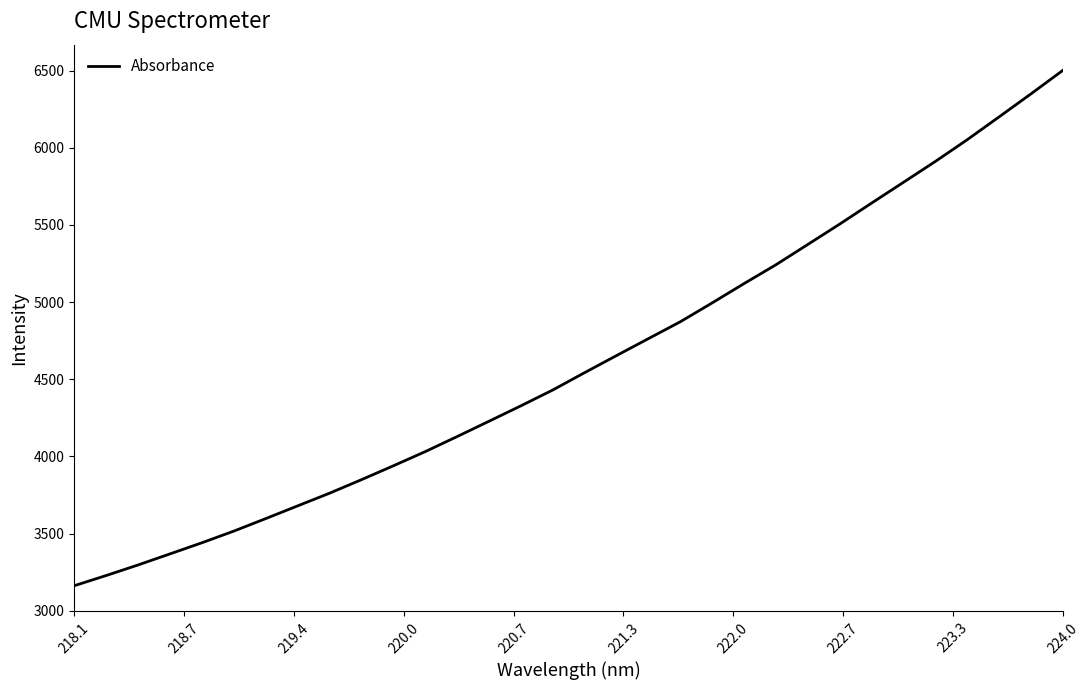

What is the difference between the maximum and minimum values?

3338.3